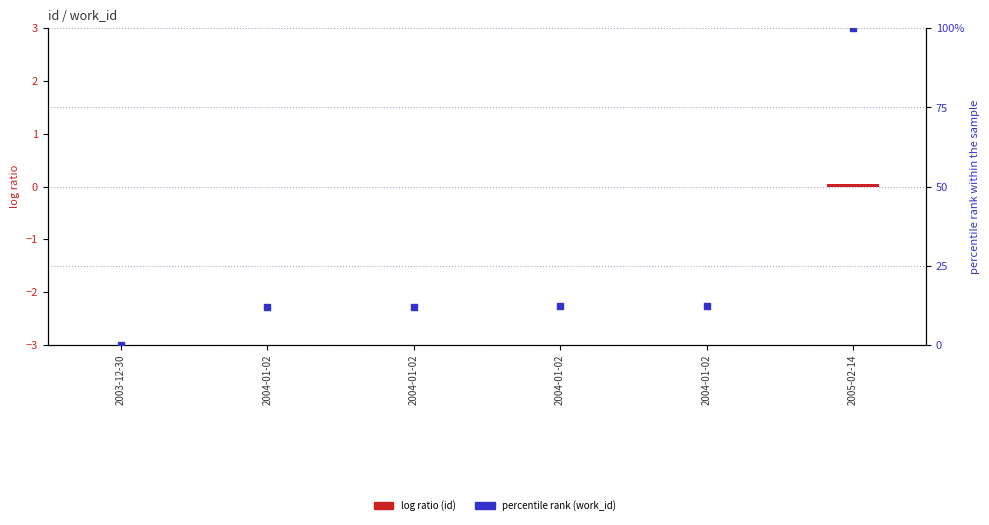

Is the value of log ratio (id) at 2004-01-02 greater than the value of percentile rank (work_id) at 2004-01-02?

No